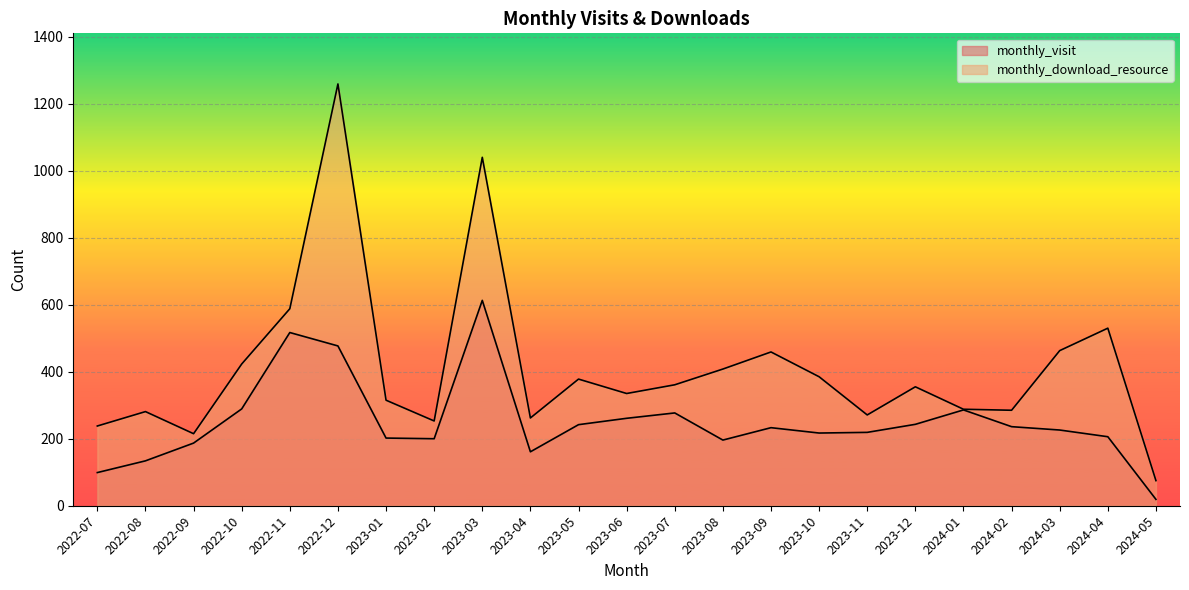

Reading left to right, extract all data points from this chart.

monthly_visit: 99	134	187	289	517	477	202	200	613	161	242	261	277	196	233	217	219	243	286	236	226	206	19
monthly_download_resource: 238	281	215	423	588	1259	315	253	1040	262	378	335	361	408	459	385	271	355	288	285	463	530	75